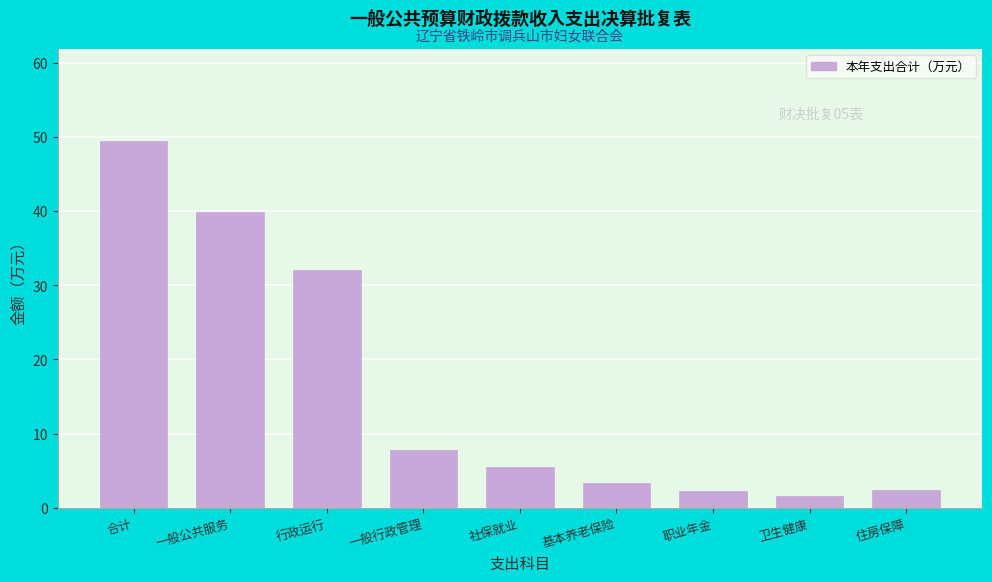

What is the approximate value at 职业年金?

2.2